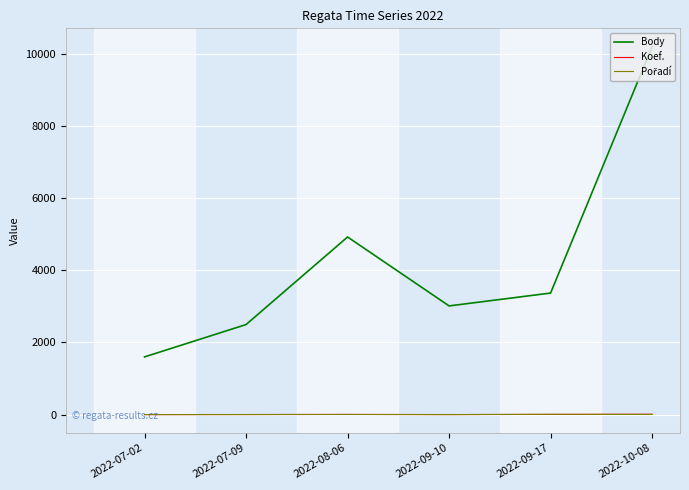

List the labels in order of Body value, largest first.

2022-10-08, 2022-08-06, 2022-09-17, 2022-09-10, 2022-07-09, 2022-07-02